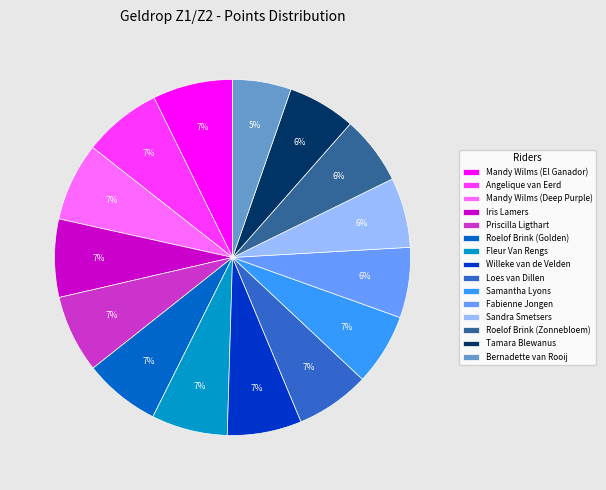

Between Iris Lamers and Roelof Brink (Zonnebloem), which is larger?

Iris Lamers